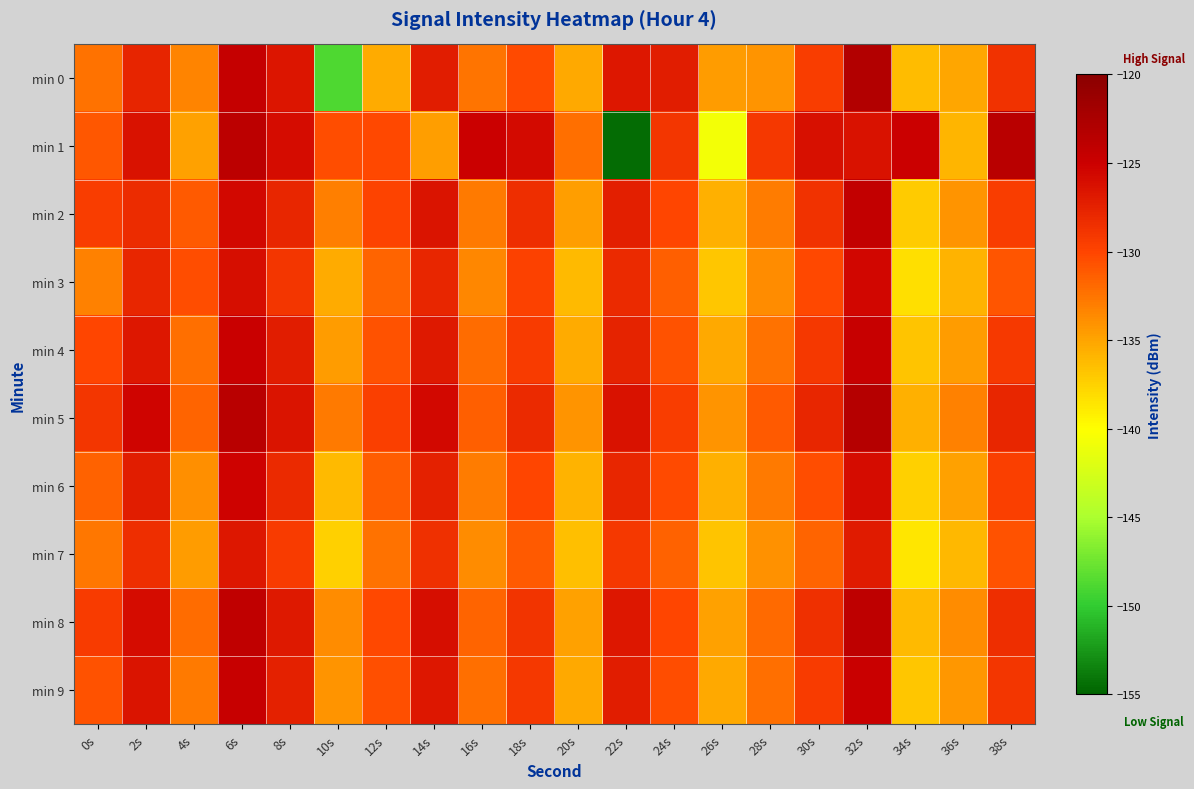

How many distinct data groups are displayed?

10